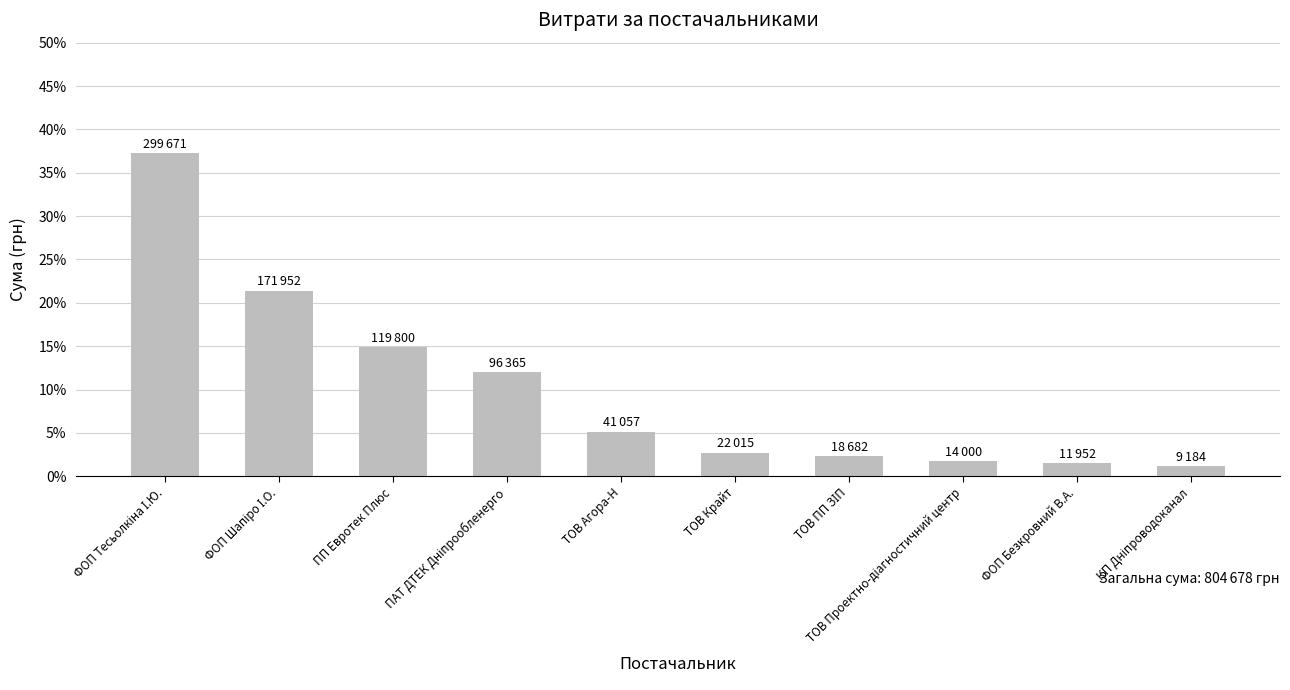

Does the chart contain any negative values?

No